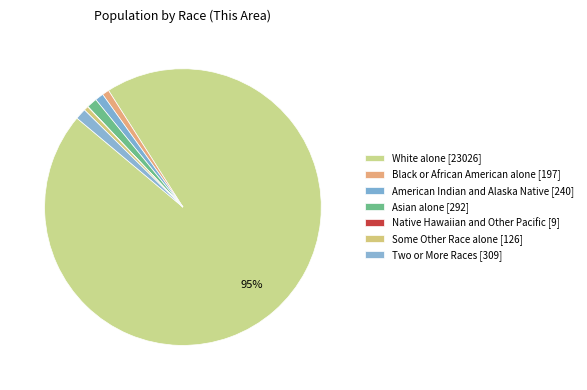

Does White alone account for over 50% of the chart?

Yes